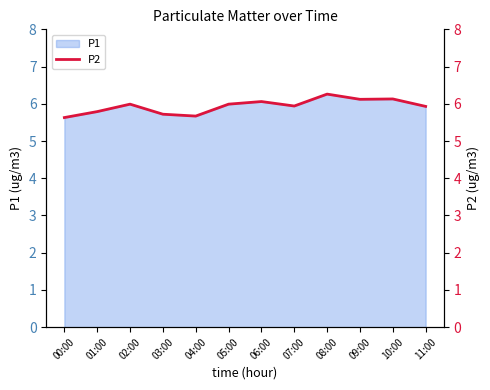

True or false: the data shows 5.8 at 01:00.

True